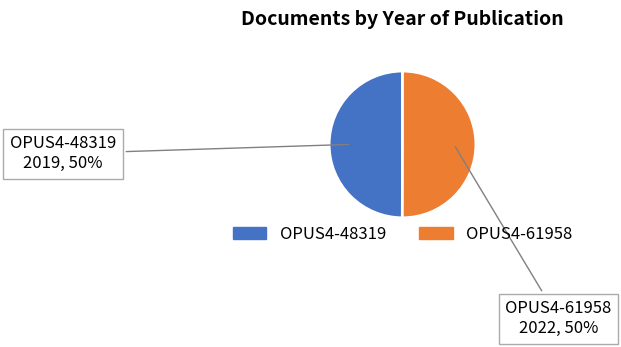

To the nearest percent, what percentage of the pie is OPUS4-61958?

50%